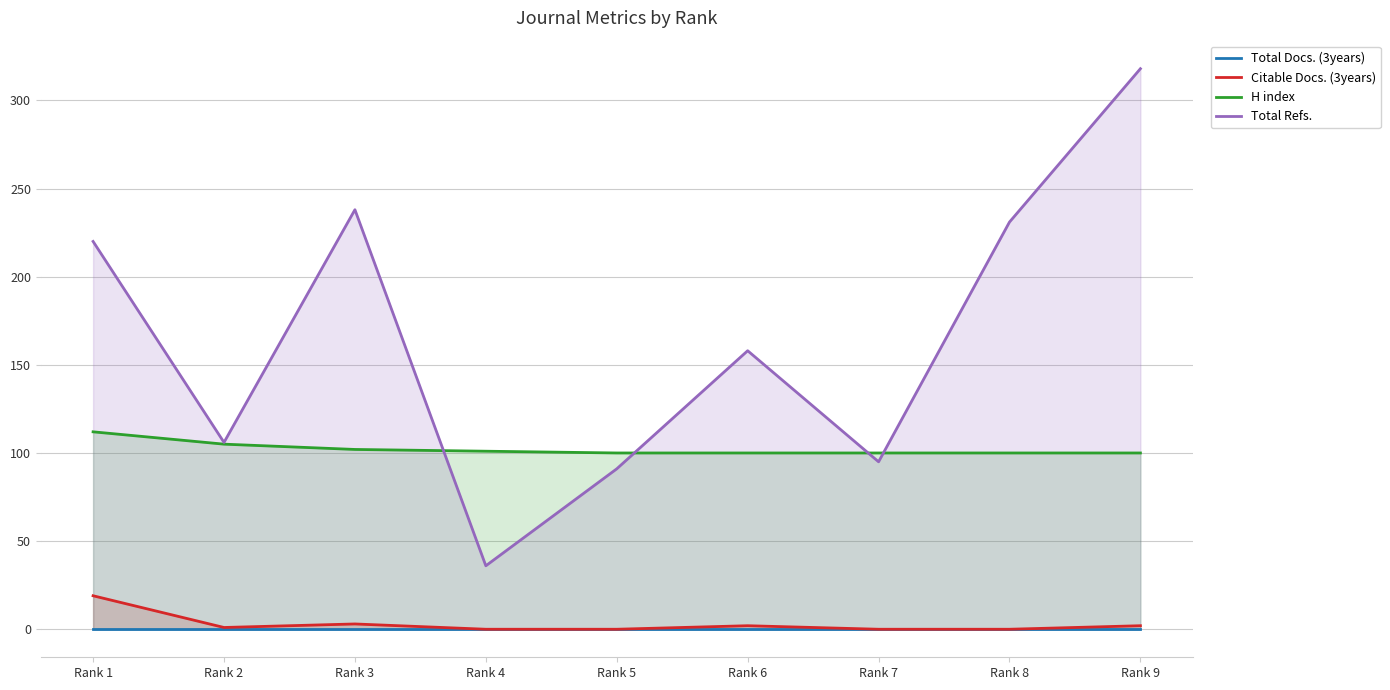

Which series changed the most between Rank 6 and Rank 8?

Total Refs.